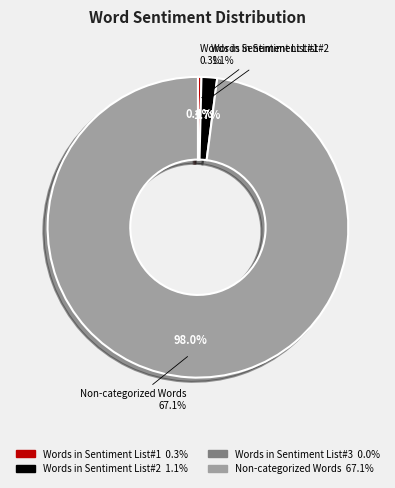

To the nearest percent, what is the difference between the largest and smallest slice percentages?

98%